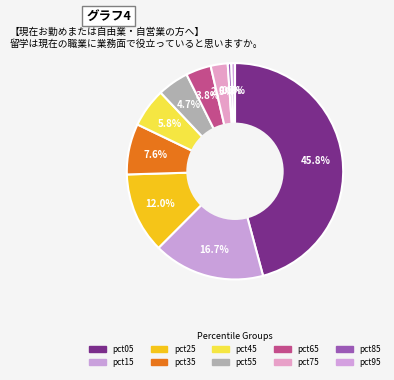

Count the number of slices in the pie.

10